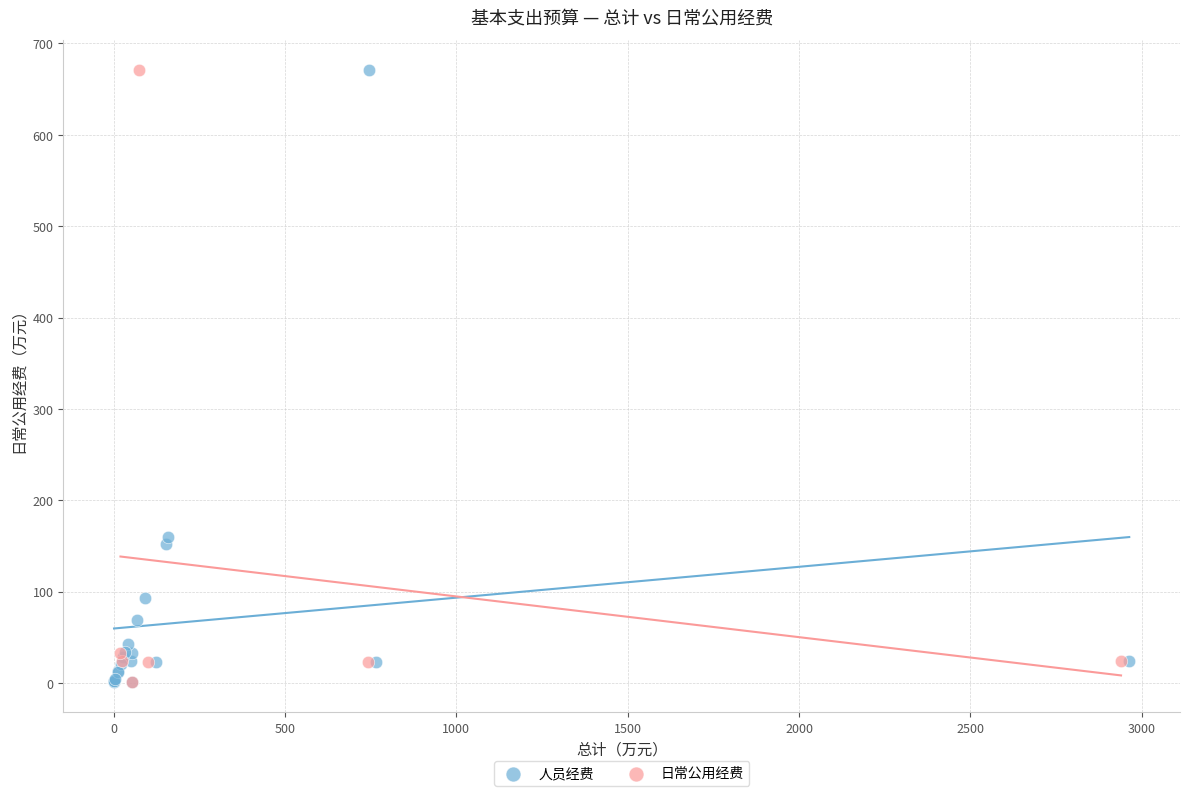

What are all the series names shown in the legend?

人员经费, 日常公用经费